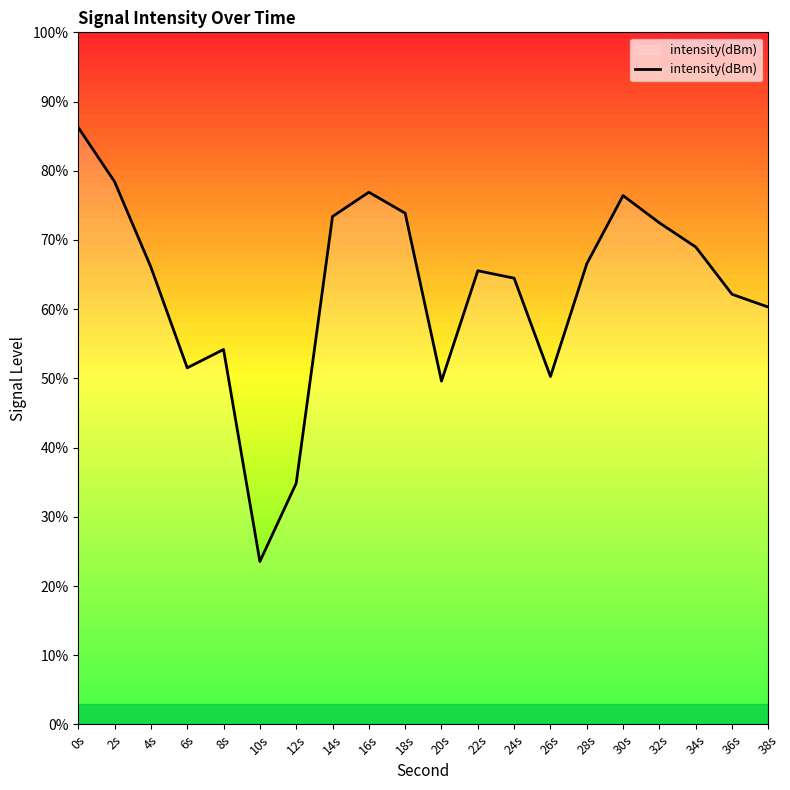

What is the greatest value displayed?

86.3